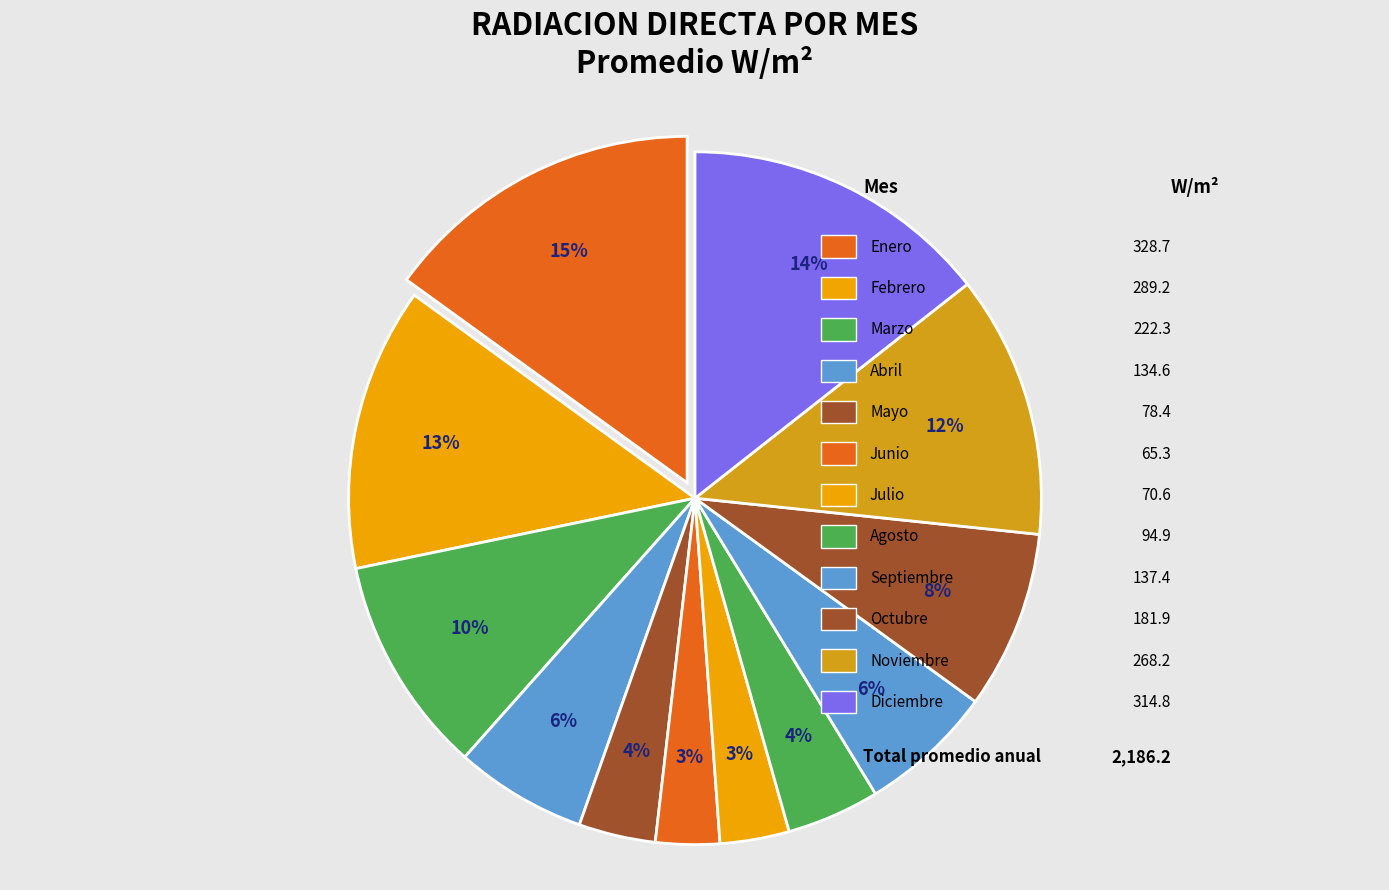

How many slices are in this pie chart?

12